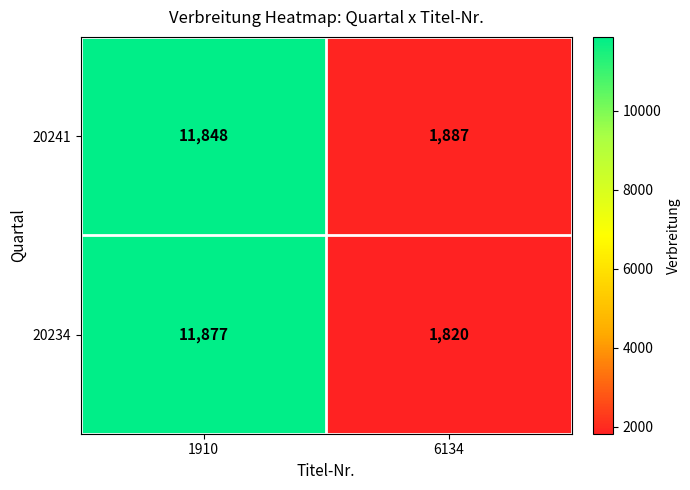

The 20234 series shows 764 at 6134. True or false?

False